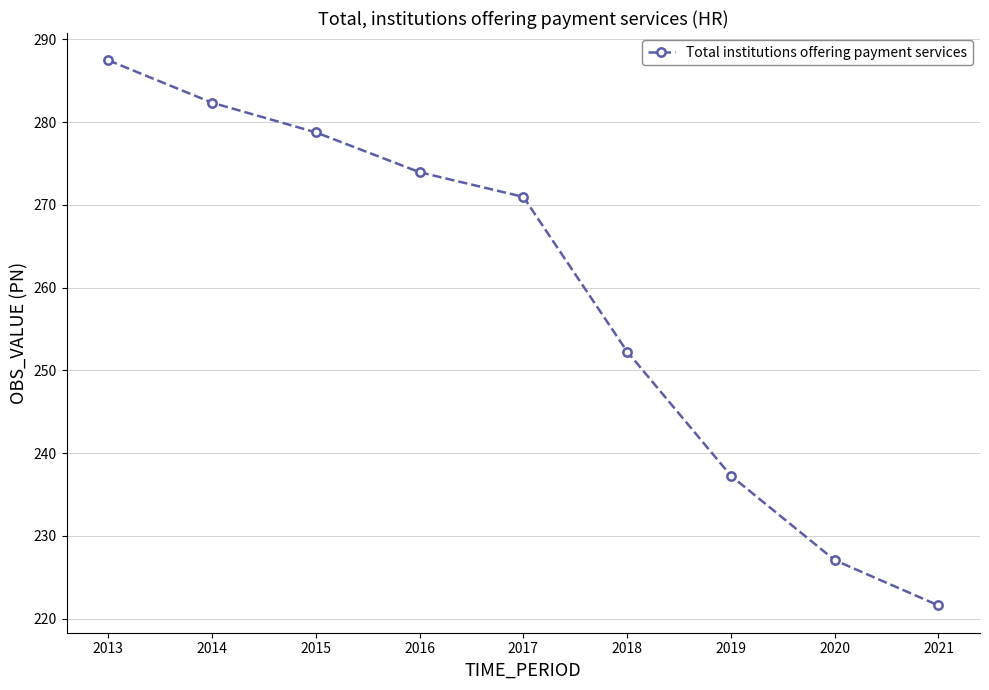

Reading left to right, transcribe all the data shown in this chart.

287.5	282.3	278.8	273.9	271.0	252.3	237.3	227.1	221.6